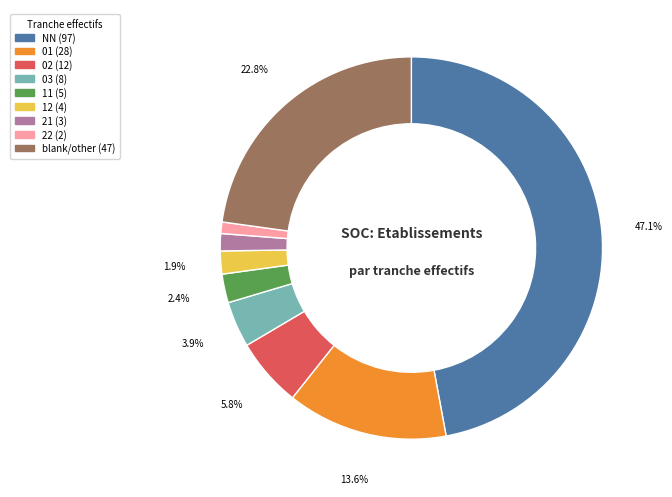

Is there any slice that represents more than half of the pie?

No